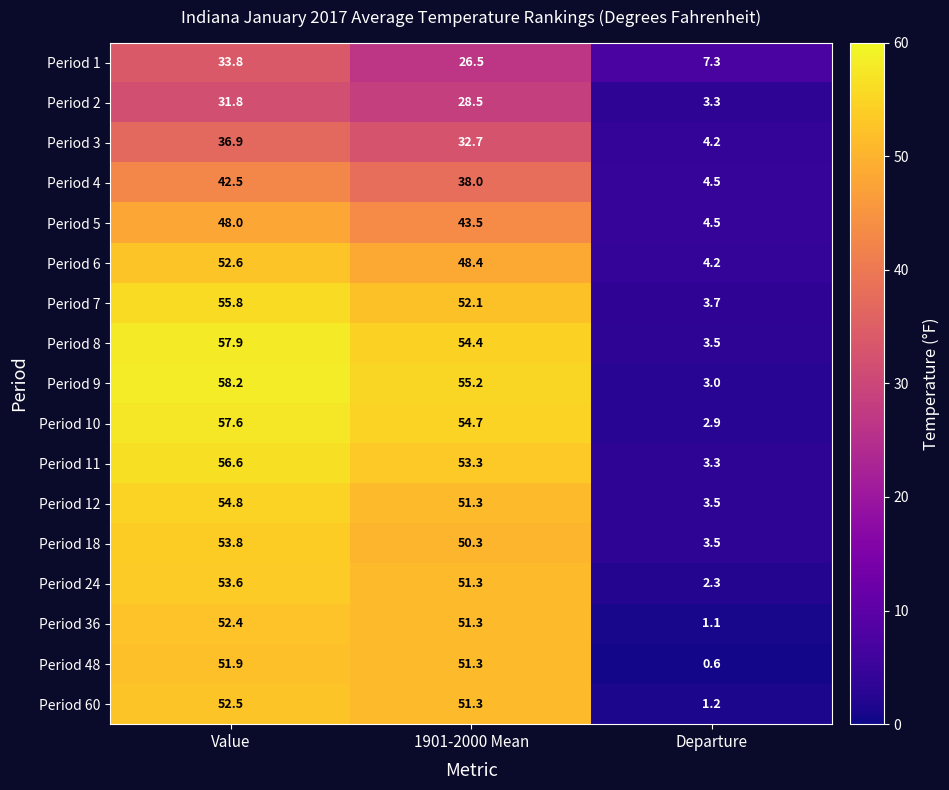

Rank the series by their maximum value, from lowest to highest.

Period 2, Period 1, Period 3, Period 4, Period 5, Period 48, Period 36, Period 60, Period 6, Period 24, Period 18, Period 12, Period 7, Period 11, Period 10, Period 8, Period 9